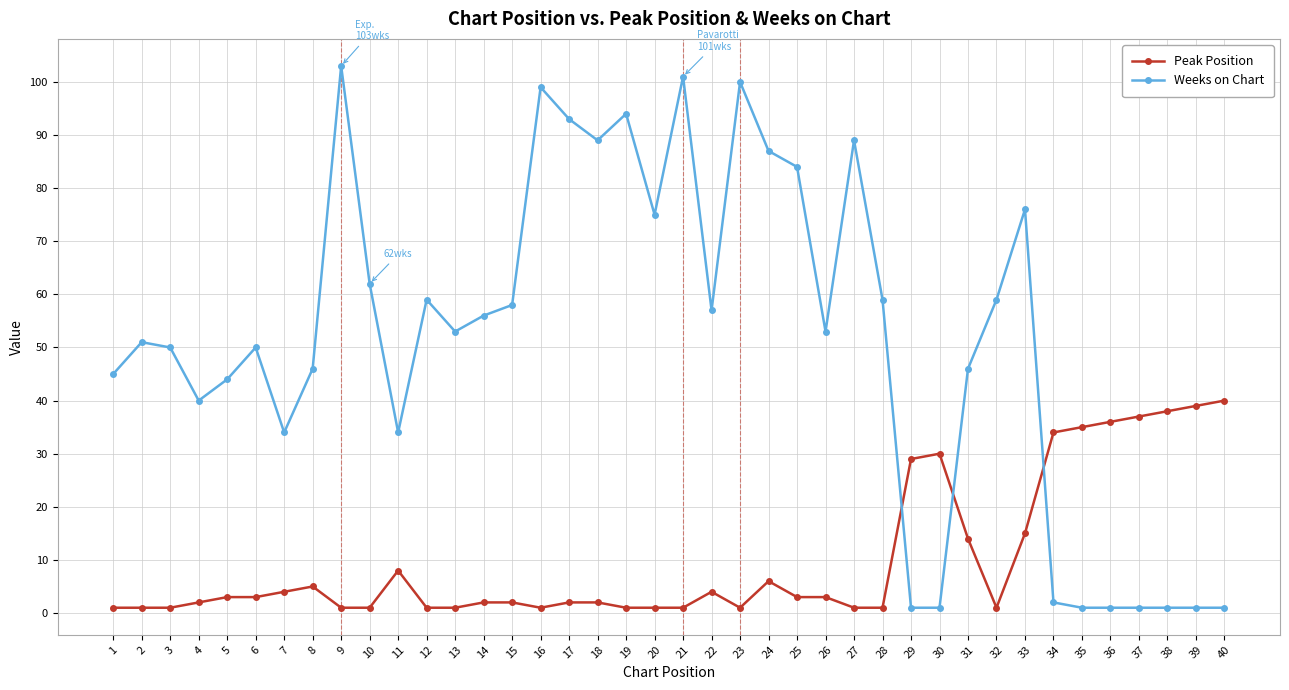

Rank the series by their maximum value, from lowest to highest.

Peak Position, Weeks on Chart